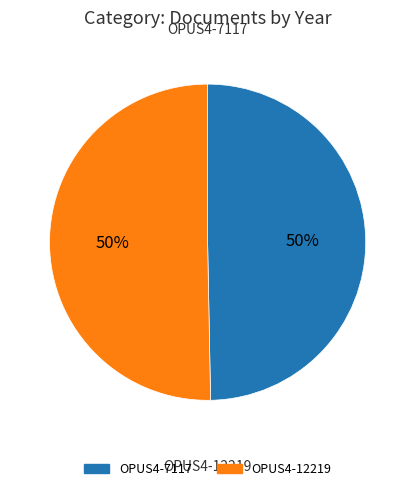

Is the sum of OPUS4-12219 and OPUS4-7117 greater than half?

Yes